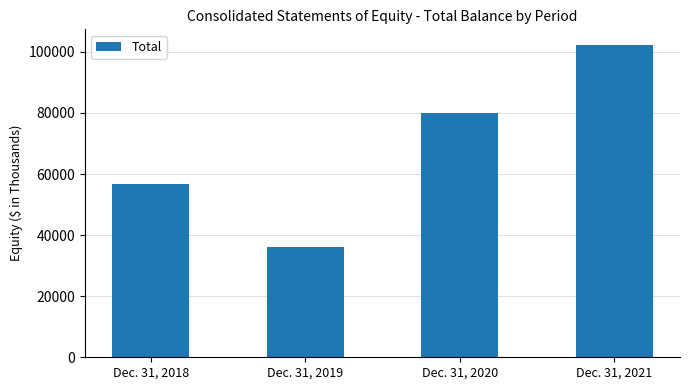

Is it true that the value at Dec. 31, 2021 is 102279?

True